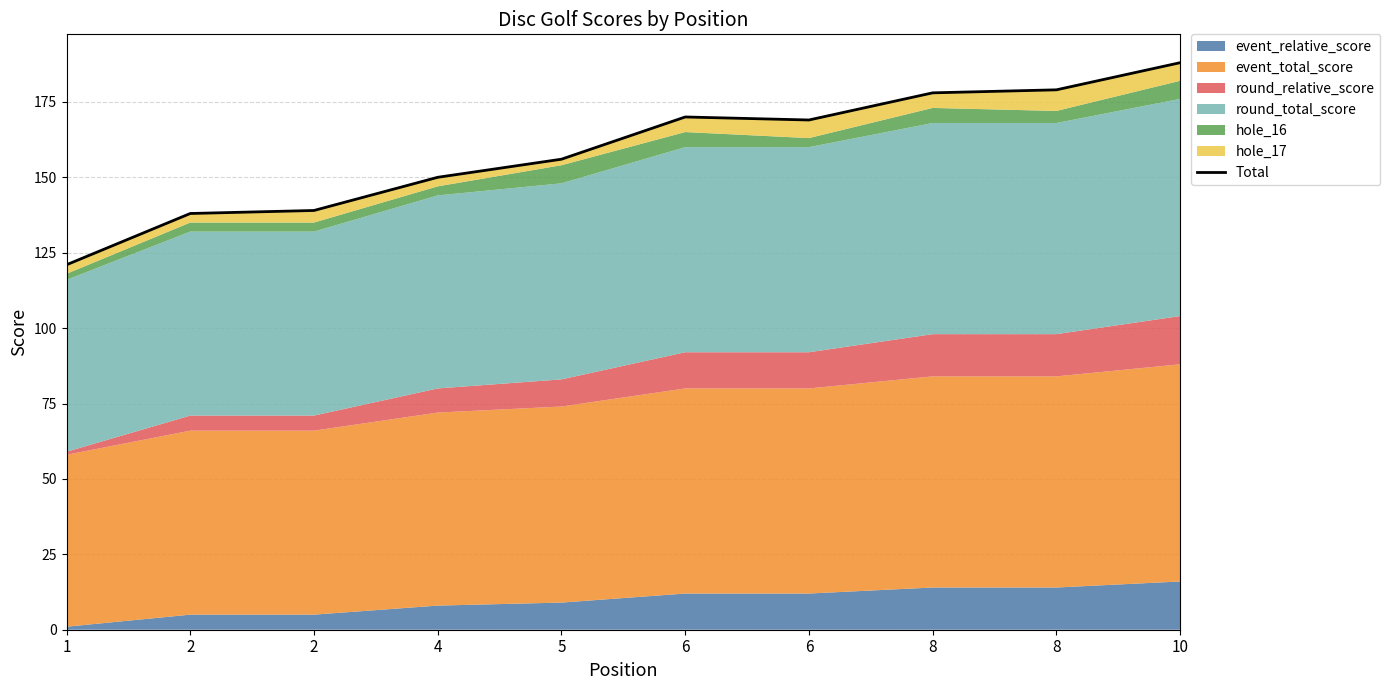

What is the sum of the values at 1 and 2?

260